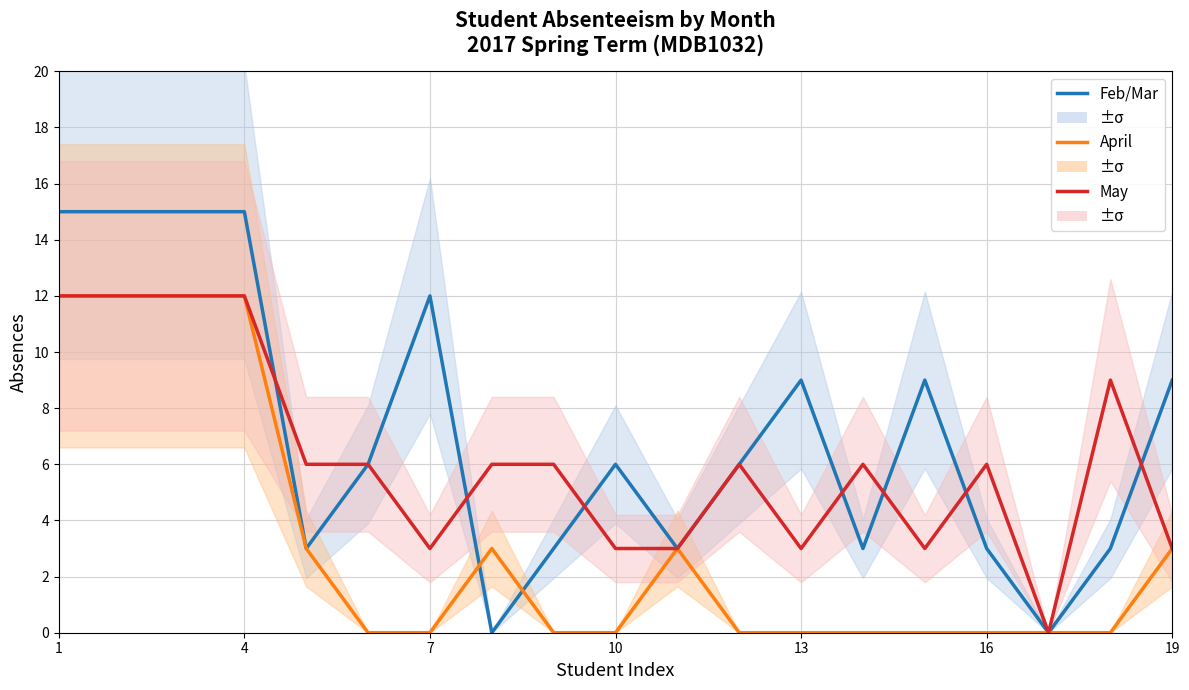

How many data points in February/March are above 6?

8